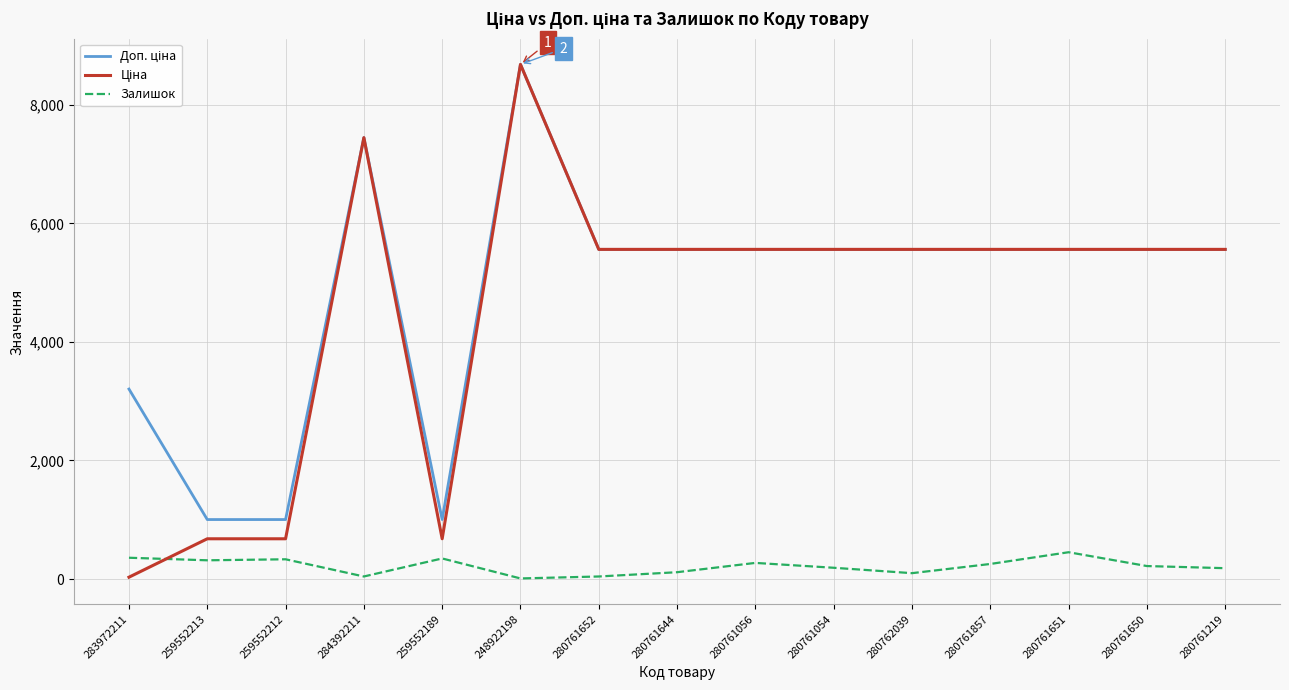

Where does the Залишок series first go above 220?

283972211